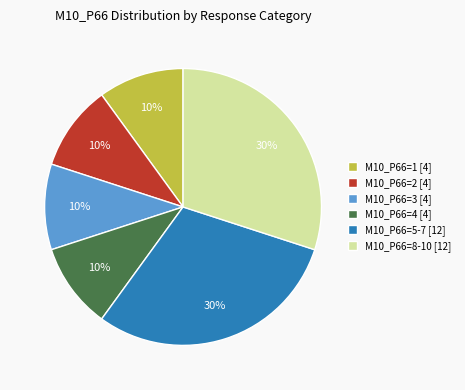

How many slices are in this pie chart?

6